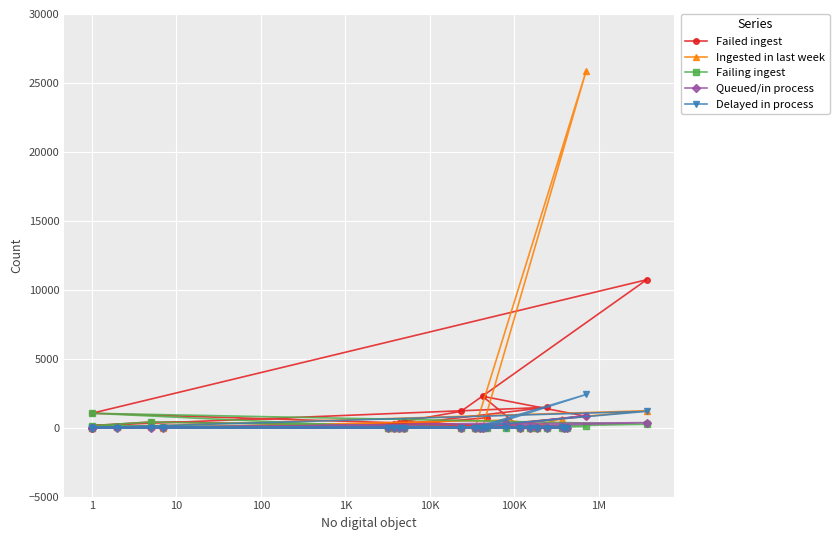

Which series has the largest total across all categories?

Ingested in last week